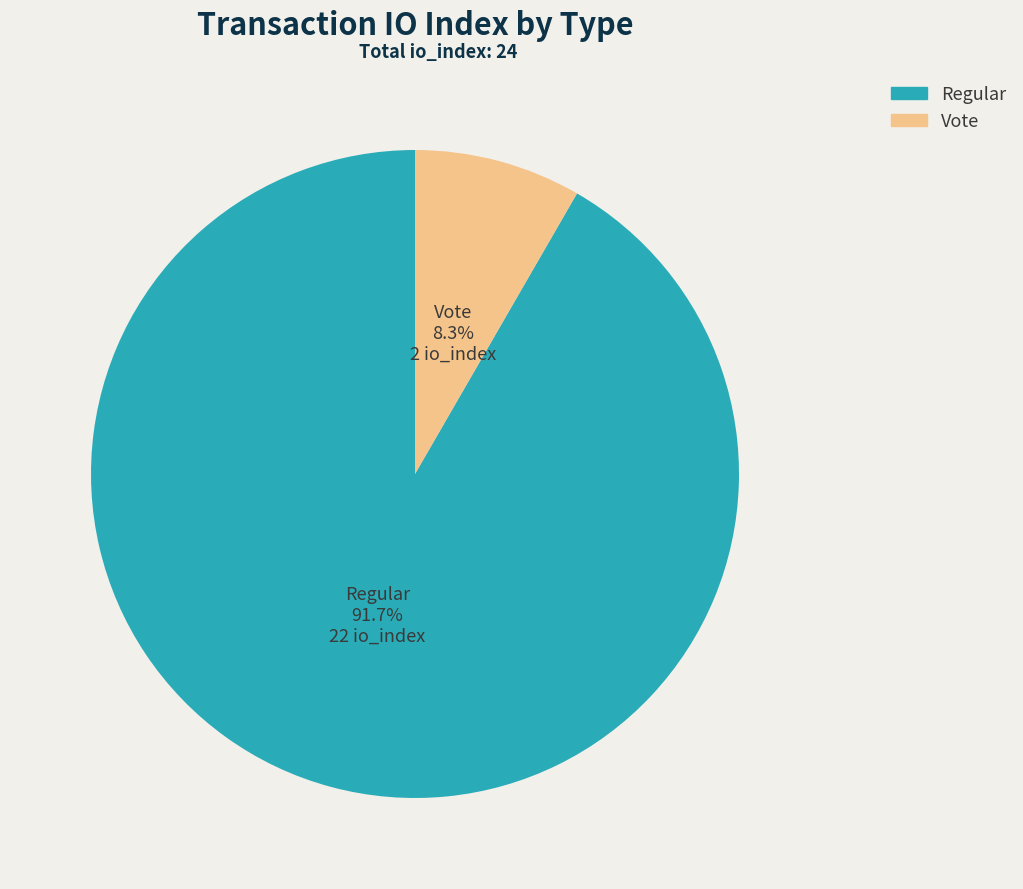

Which has a higher value, Regular or Vote?

Regular